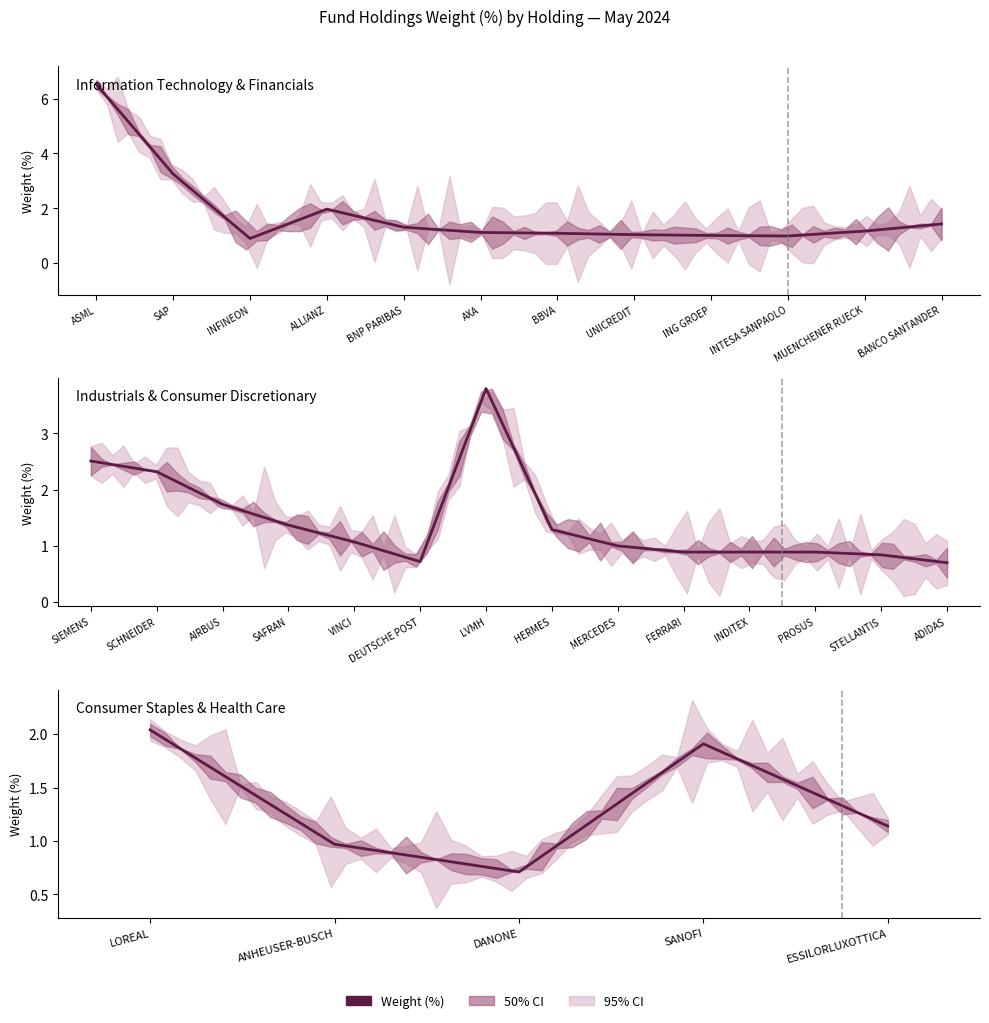

Which category has the highest value across all series?

LOREAL